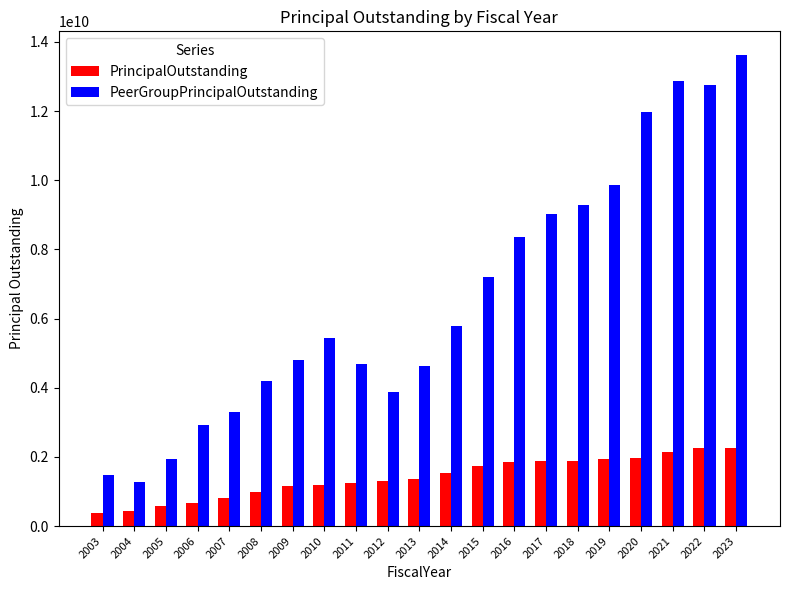

What is the difference between the PeerGroupPrincipalOutstanding values at 2010 and 2013?

814905120.3